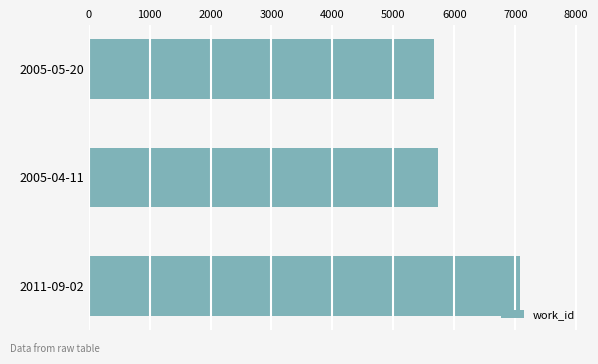

What is the sum of all values?

18468